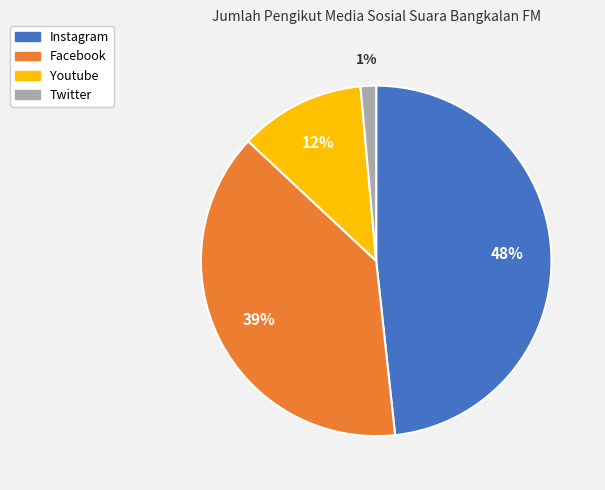

How many slices are in this pie chart?

4